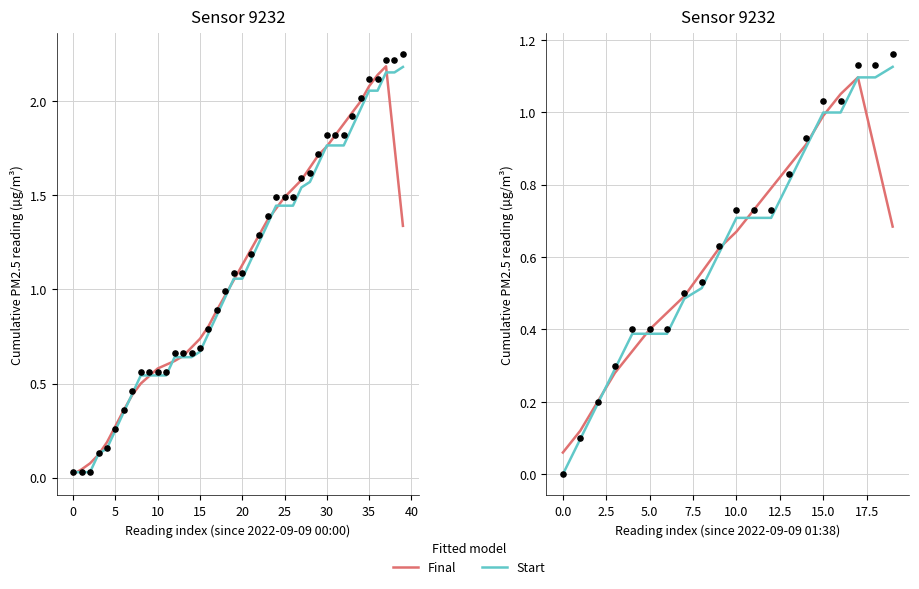

Which series has the largest total across all categories?

Start